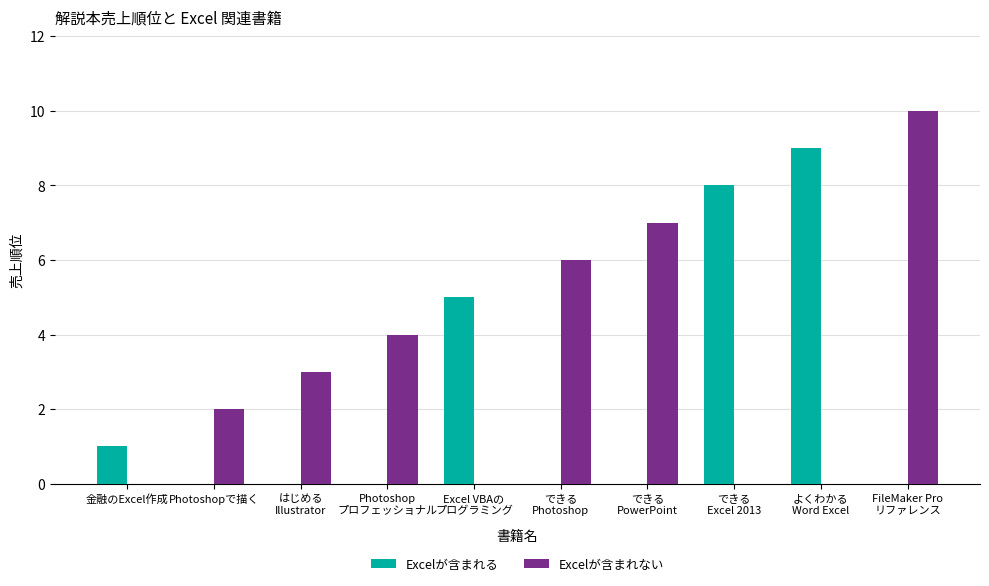

What is the difference between the Excelが含まれない values at Photoshop
プロフェッショナル and できる
PowerPoint?

3